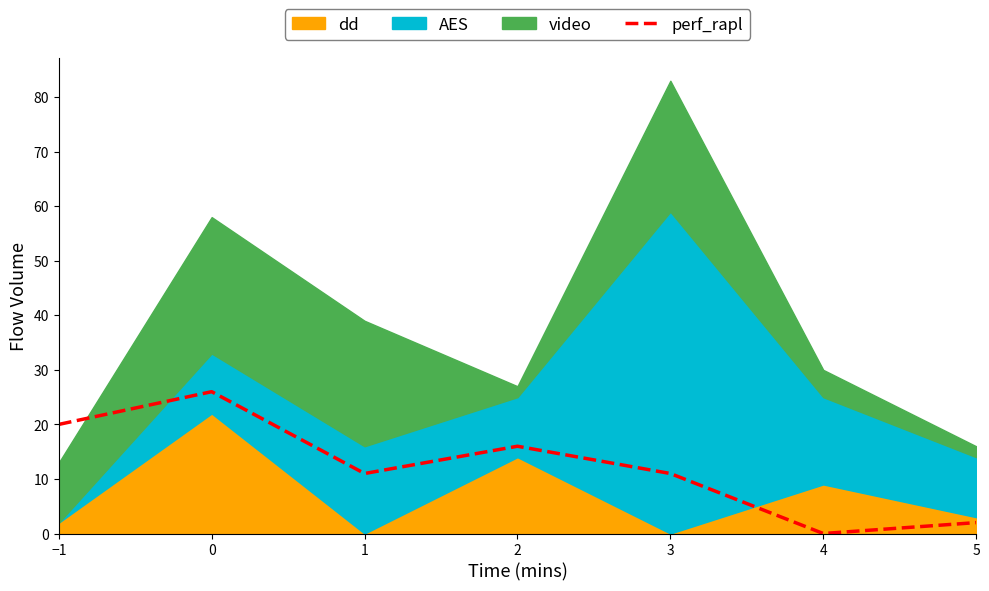

True or false: the data has more than 0 interior local peaks.

True